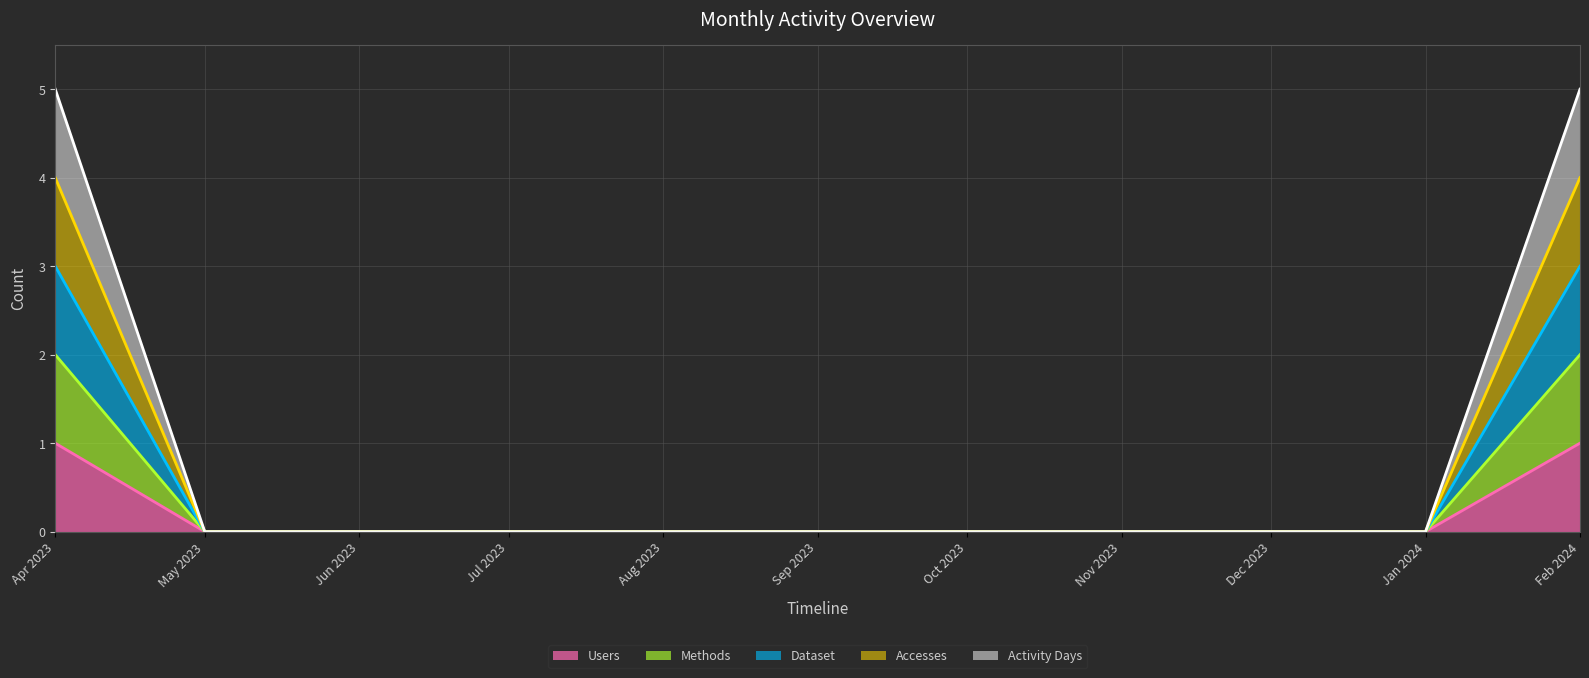

Between Sep 2023 and Dec 2023, which series saw the biggest shift?

Users